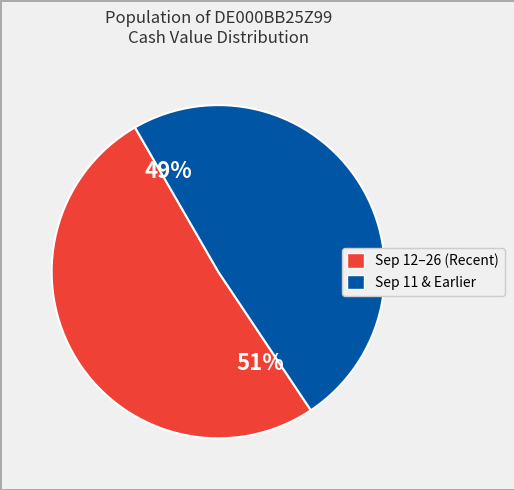

Between Sep 12–26 (Recent) and Sep 11 & Earlier, which is larger?

Sep 12–26 (Recent)